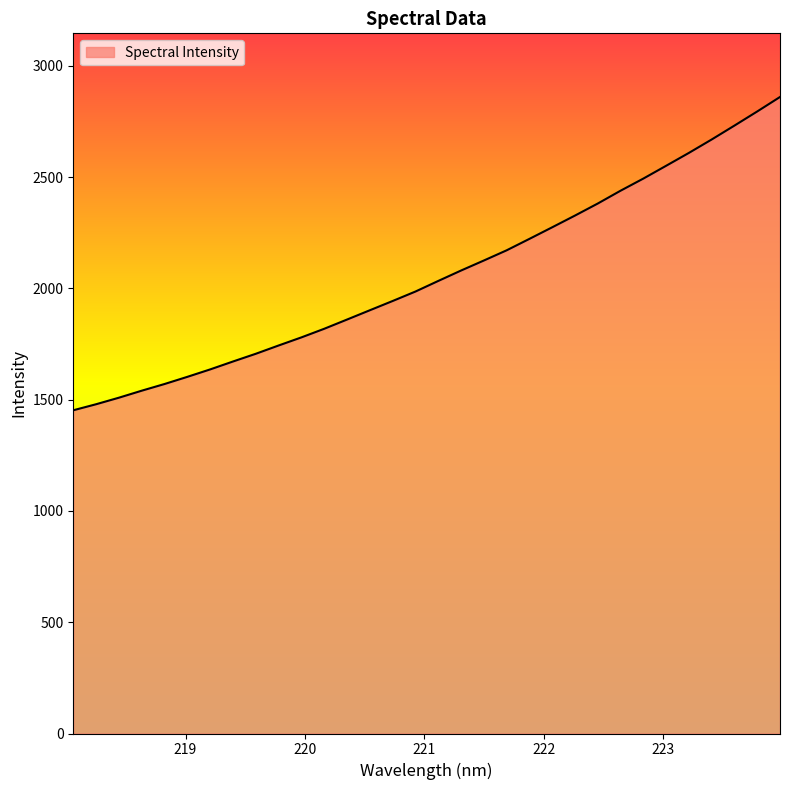

What is the greatest value displayed?

2859.9